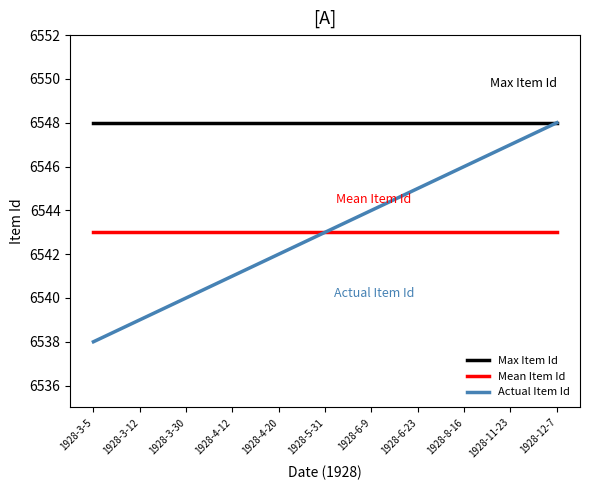

Is it true that Actual Item Id equals 3215 at 1928-3-12?

False